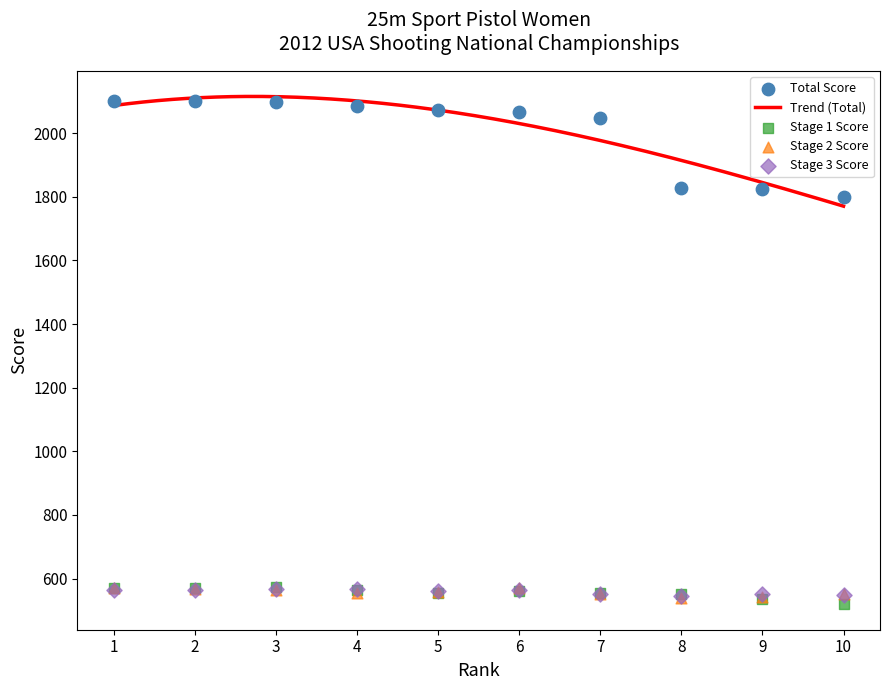

Which series contains the lowest Y value?

Stage 1 Score